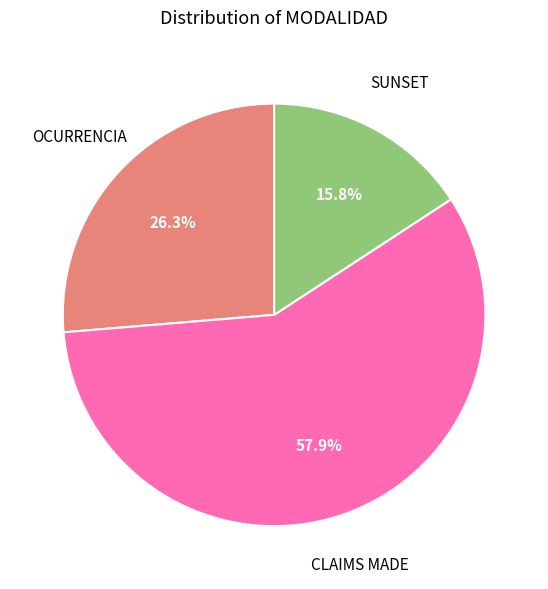

Combined, what portion of the pie is CLAIMS MADE and OCURRENCIA?

84.2%